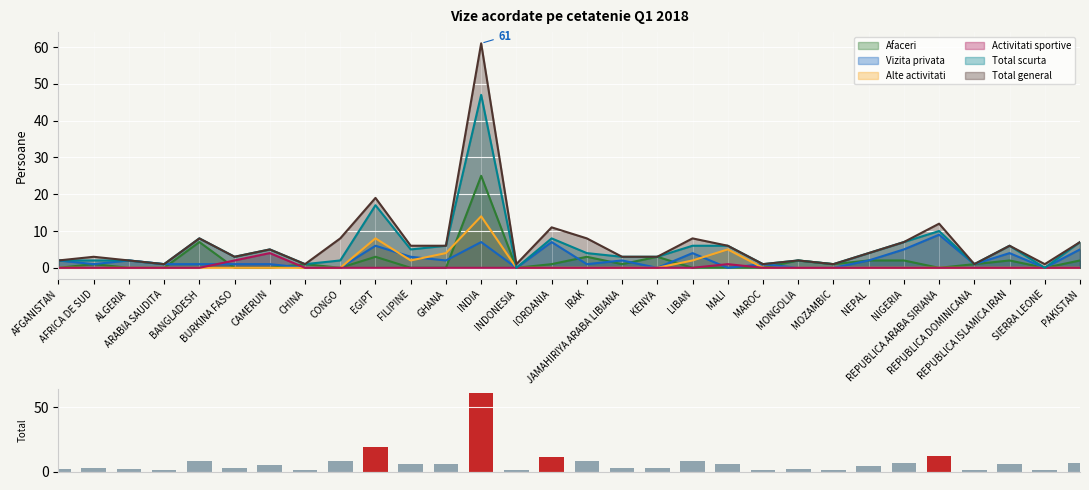

Is it true that the value at JAMAHIRIYA ARABA LIBIANA is 3?

True